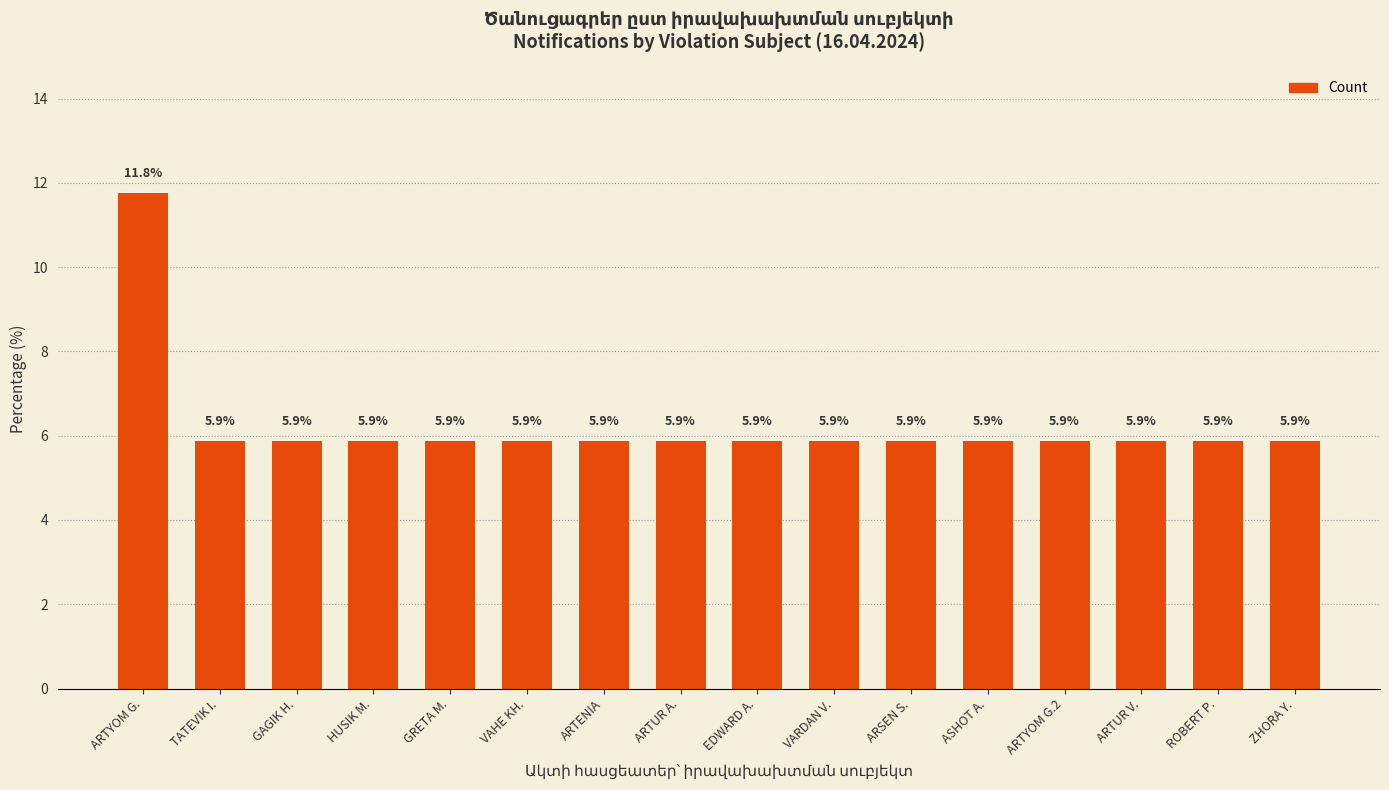

What is the label of the 2nd bar from the left?

TATEVIK I.